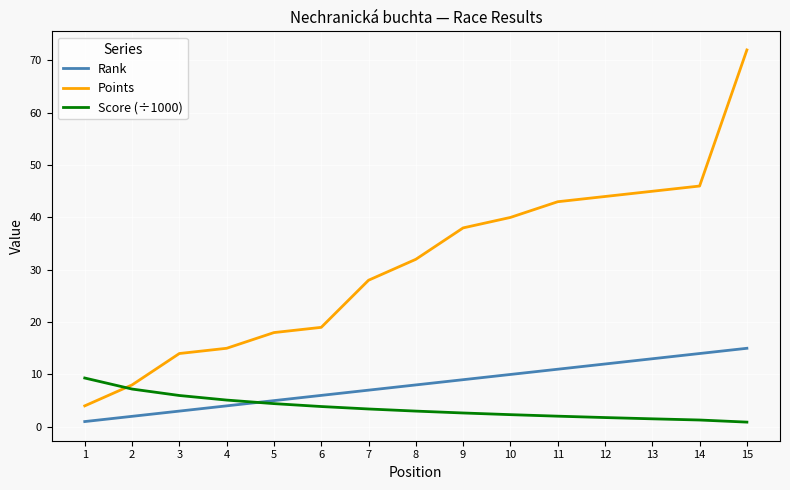

True or false: Rank and Points cross at least once.

False